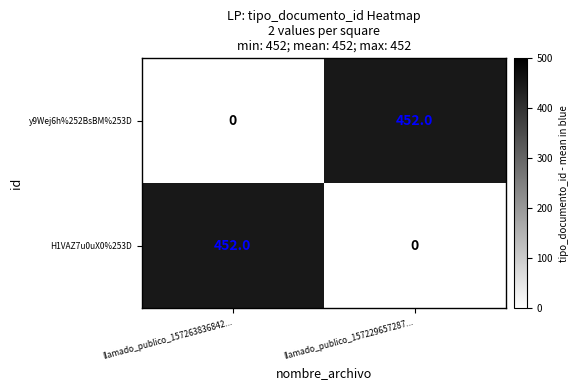

Rank the series at llamado_publico_157229657287... from highest to lowest value.

y9Wej6h%252BsBM%253D, H1VAZ7u0uX0%253D